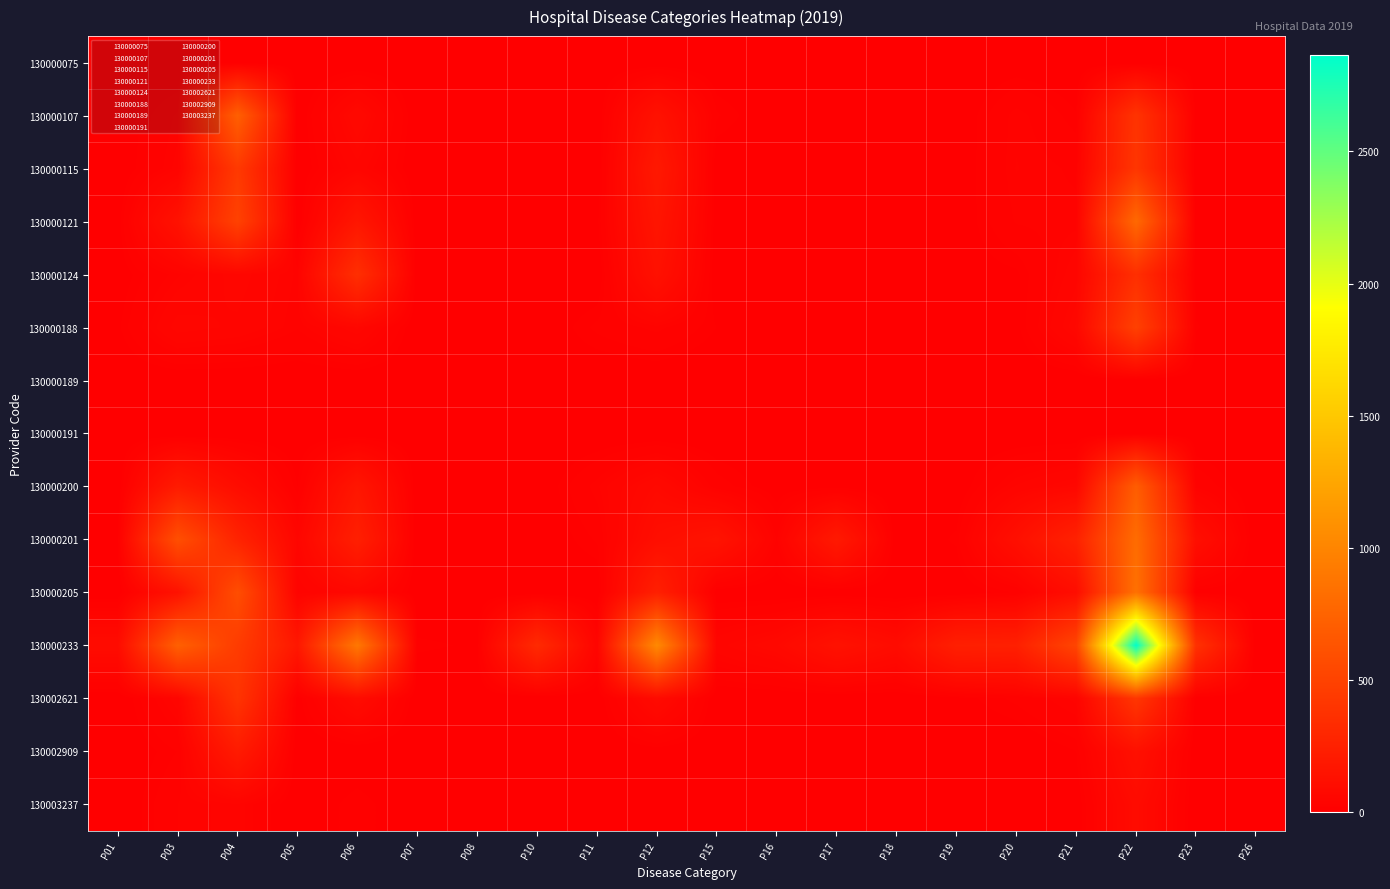

What is the maximum value shown in the chart?

2864